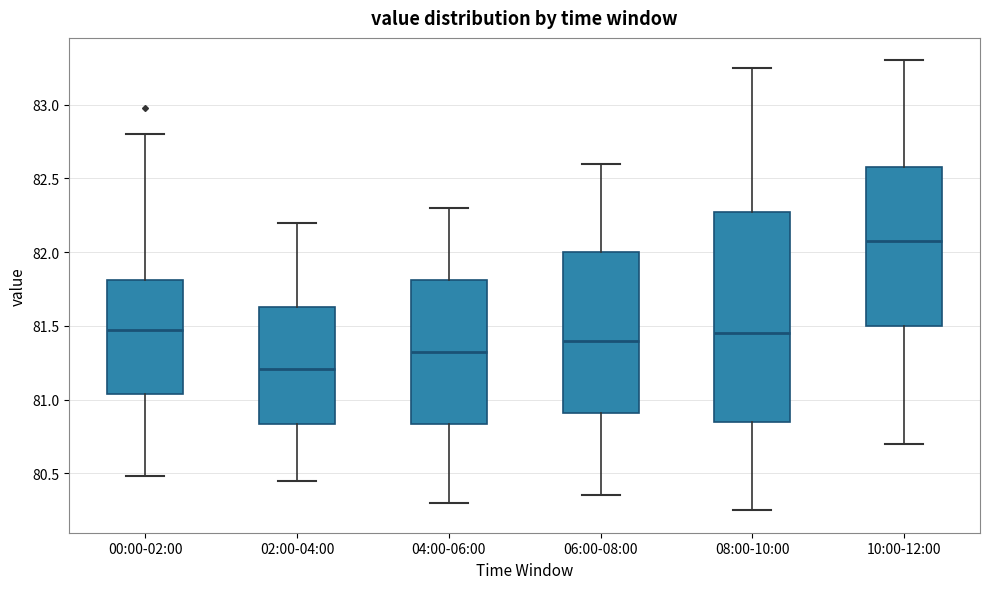

Where is the upper edge of the box for 02:00-04:00 on the y-axis? The values are not printed on the chart, so give them approximately, as read against the axis.

81.65